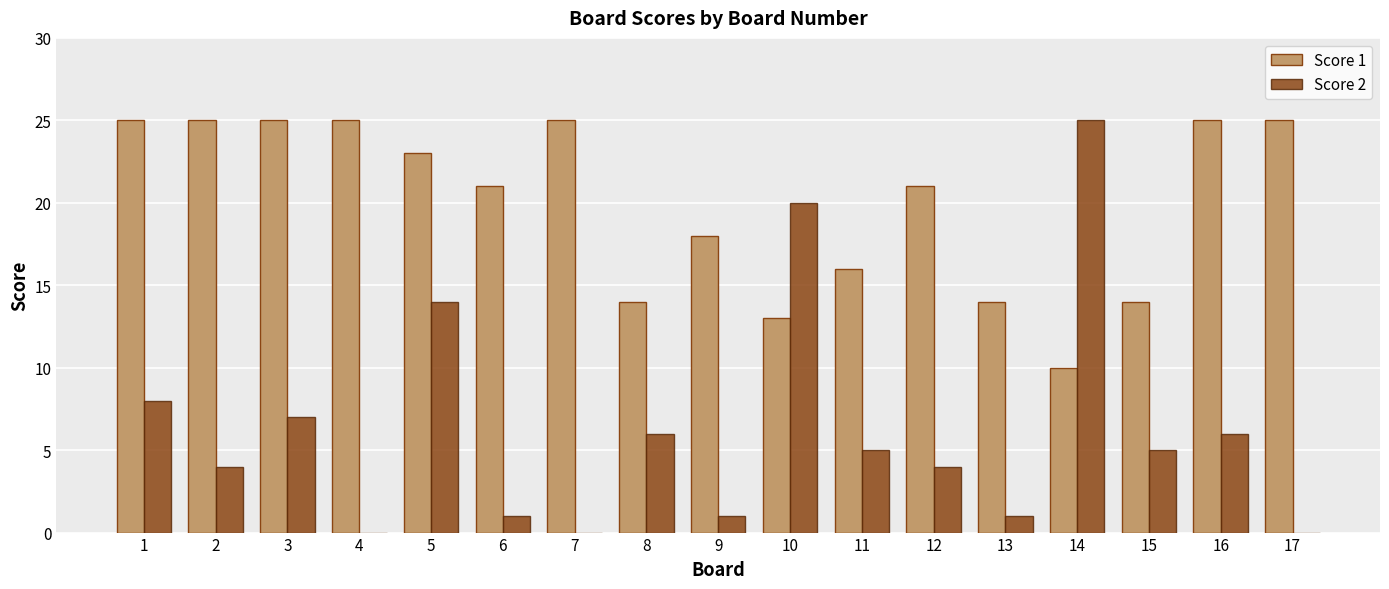

The Score 1 series shows 18 at 10. True or false?

False